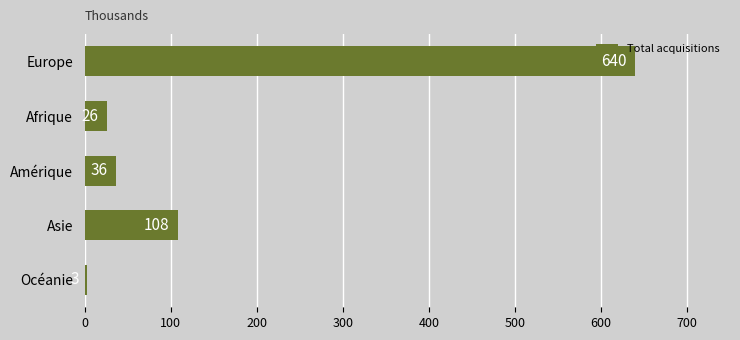

Which has a higher value, Afrique or Europe?

Europe